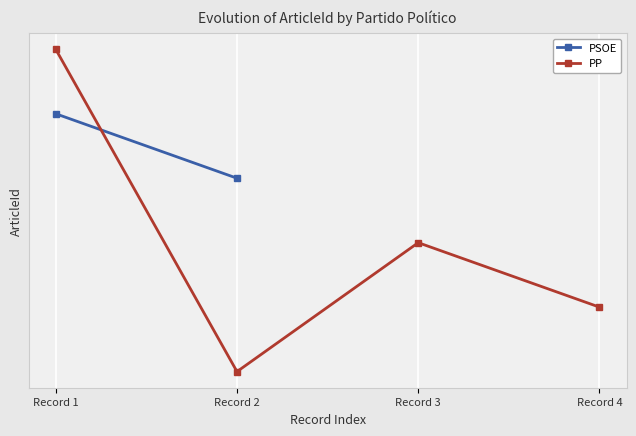

Between Record 4 and Record 2, which is larger?

Record 4